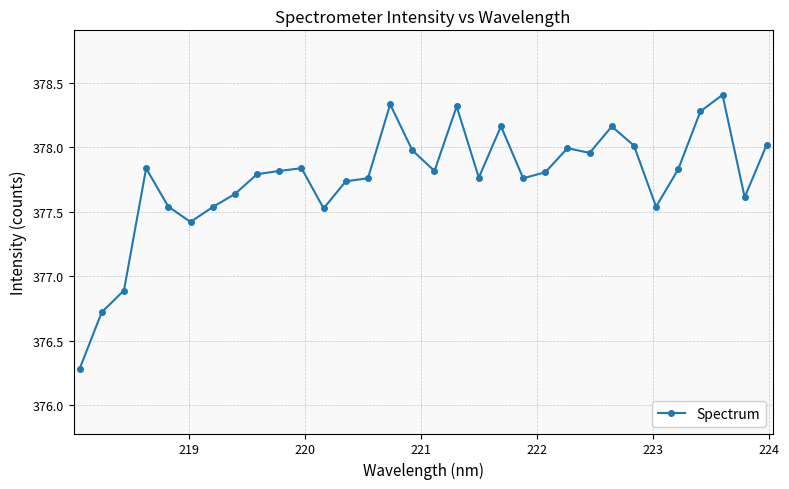

How many distinct data groups are displayed?

1